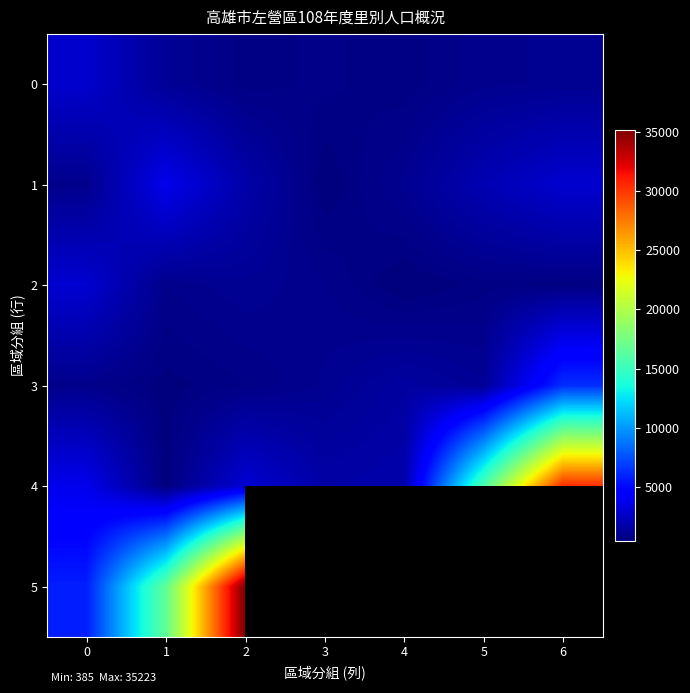

The value of 2 at 6 is 813.2. True or false?

False